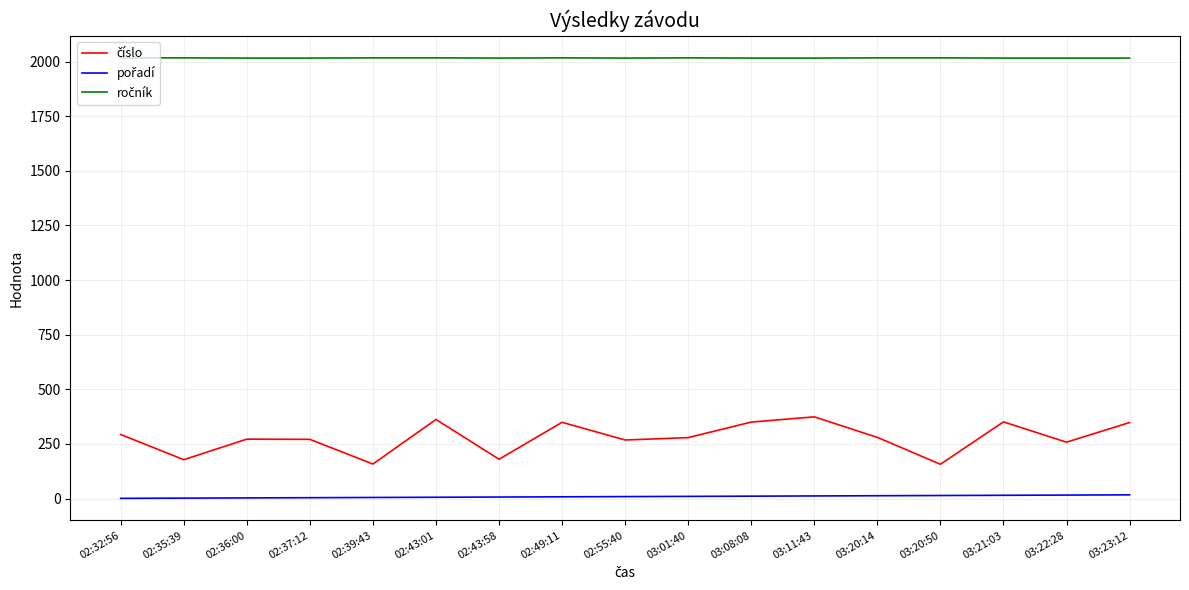

What is the maximum value shown in the chart?

2017